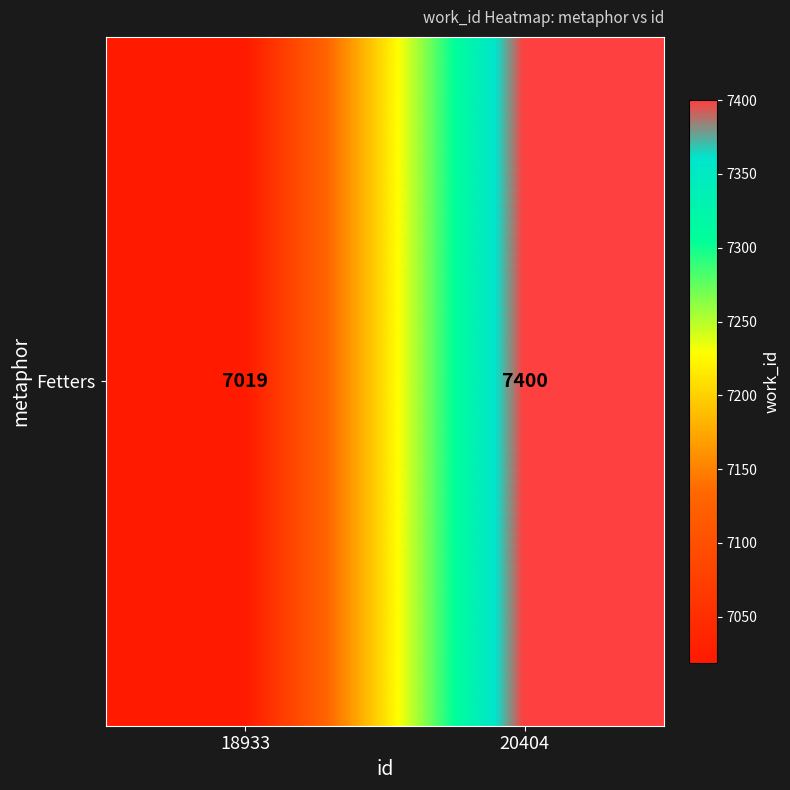

Which label corresponds to the largest value in the chart?

20404